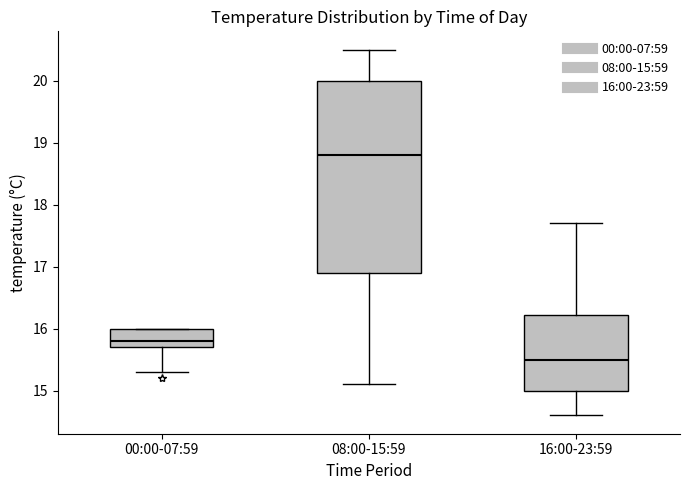

Which box has the lowest median line?

16:00-23:59